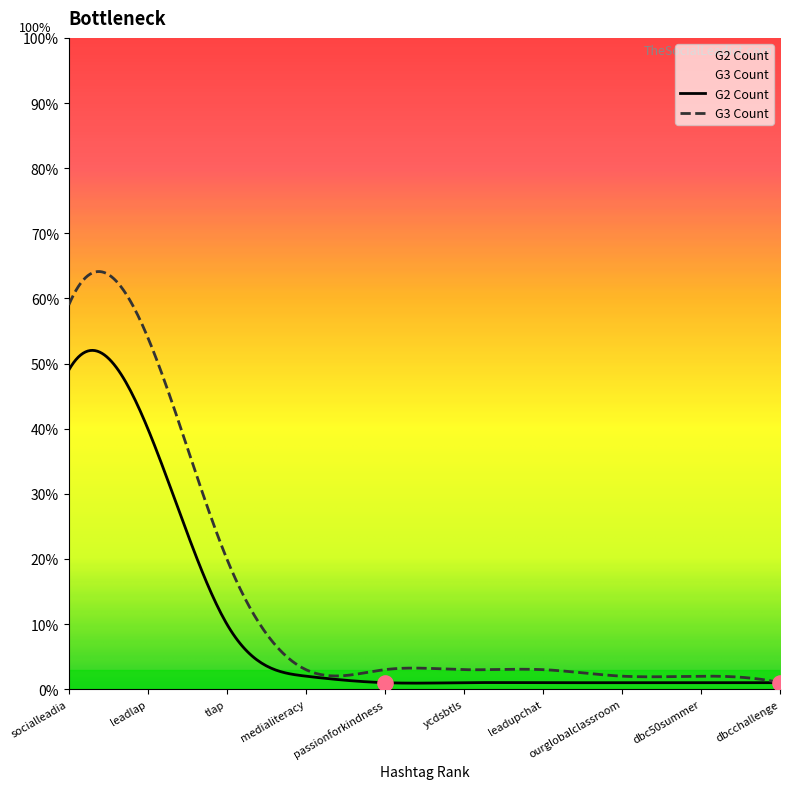

Which series reaches the minimum Y coordinate?

G2 Count